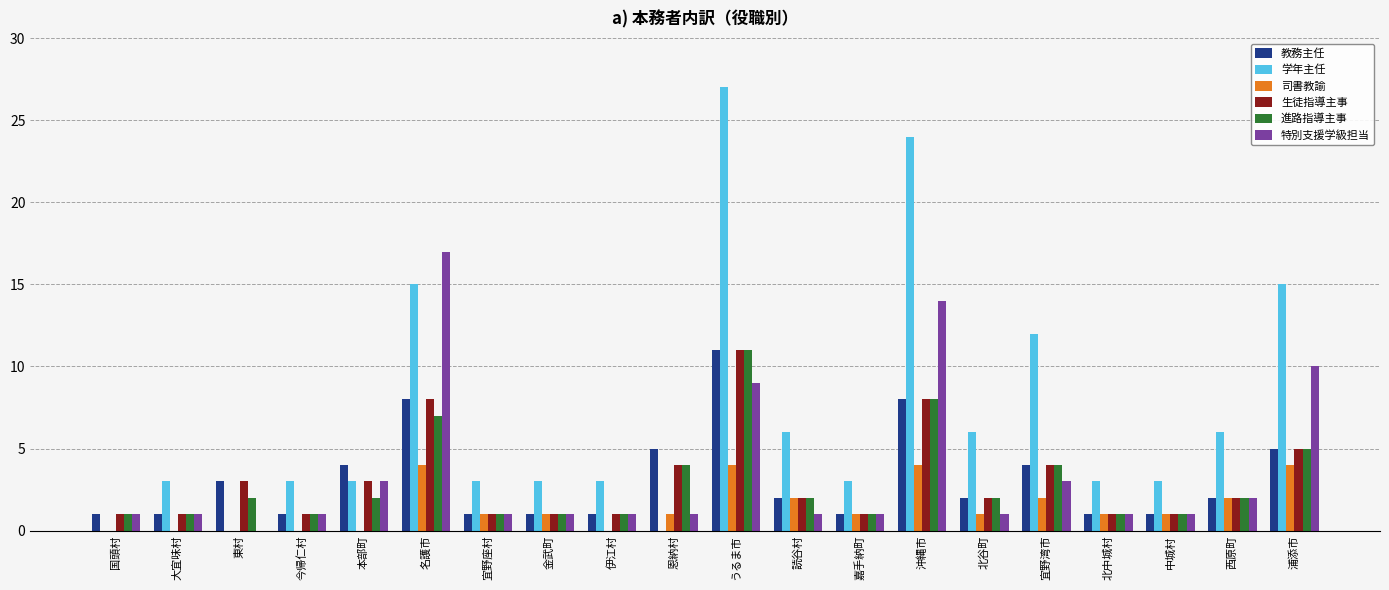

How many groups of bars are there?

20